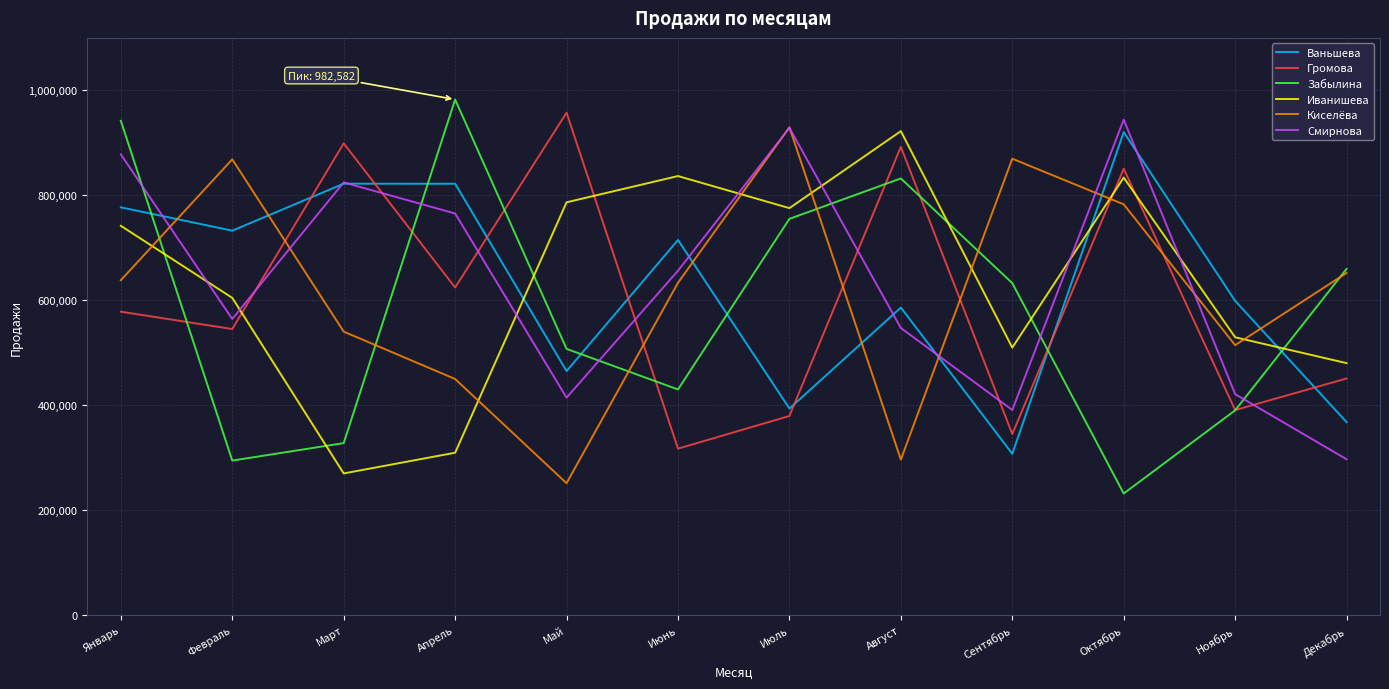

Between Февраль and Апрель, which series saw the biggest shift?

Забылина